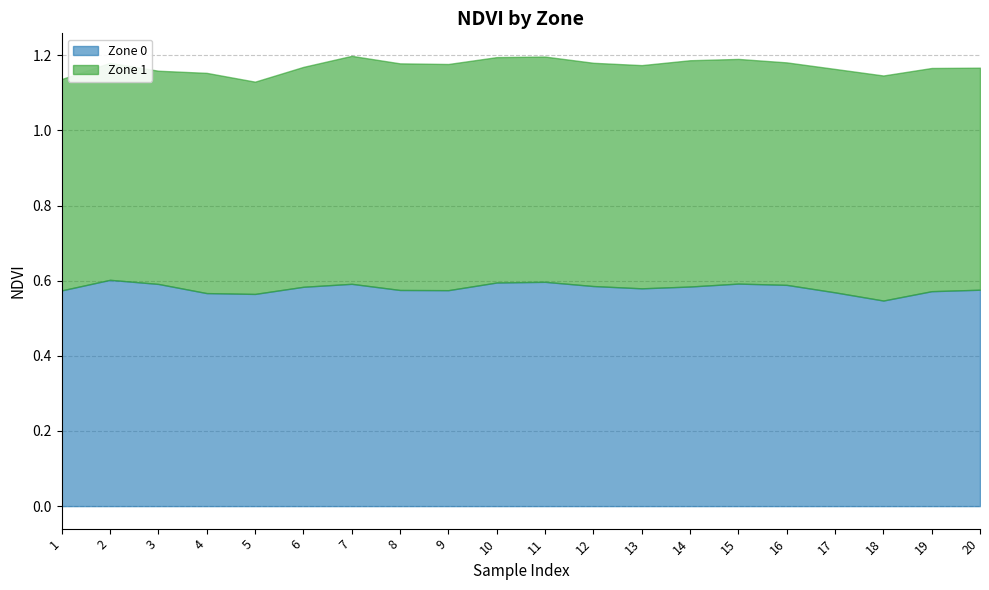

True or false: Zone 1 has a value of 0.9 at 17.

False